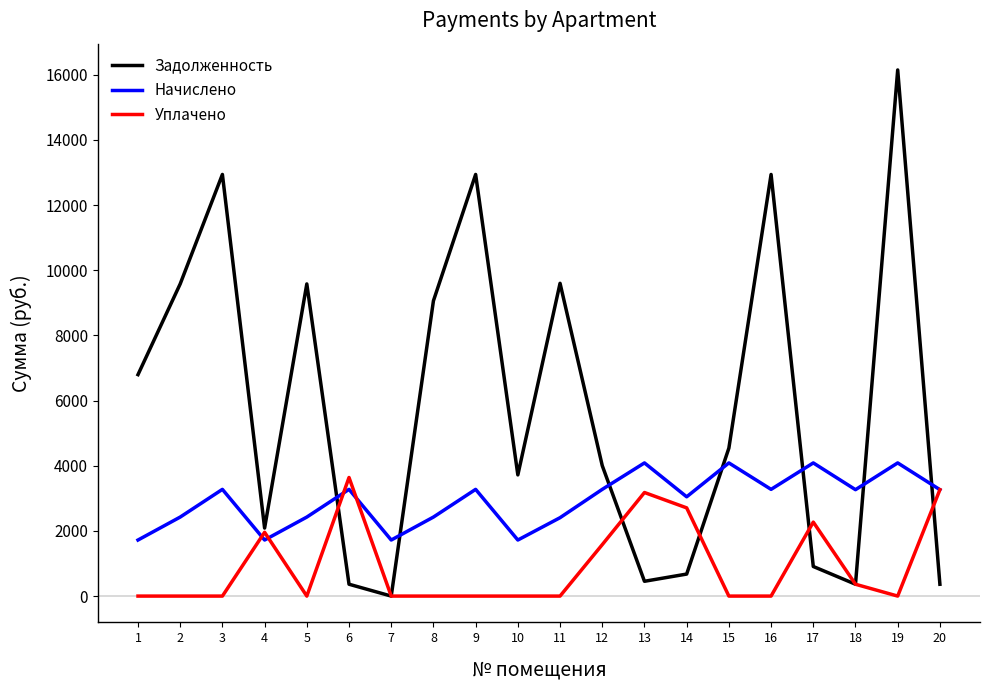

The value of Начислено at 16 is 5412.4. True or false?

False